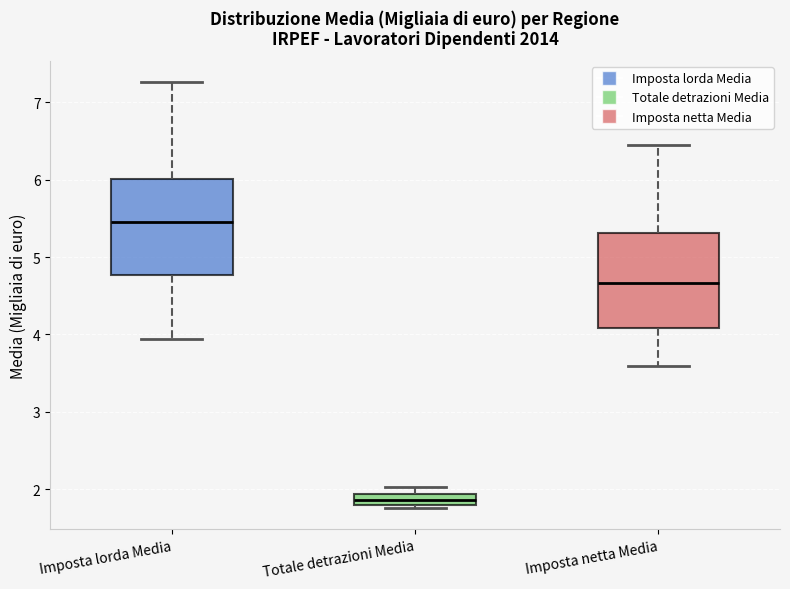

Which box's median line is the lowest?

Totale detrazioni Media